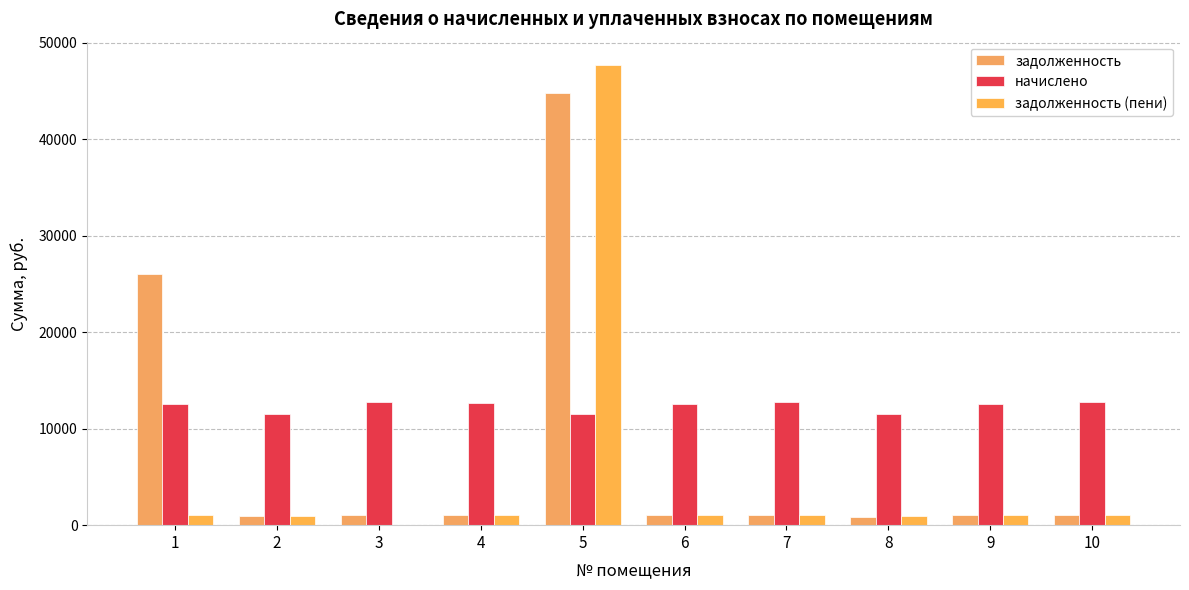

Reading left to right, transcribe all the data shown in this chart.

задолженность: 26056.5	959.3	1066.0	1055.8	44841.4	1048.6	1061.9	883.3	1050.6	1066.0
начислено: 12570.6	11511.7	12792.1	12669.0	11536.3	12582.8	12742.9	11573.3	12607.4	12792.1
задолженность (пени): 1047.5	959.3	1.0	1055.8	47725.5	1048.6	1061.9	964.4	1050.6	1066.0